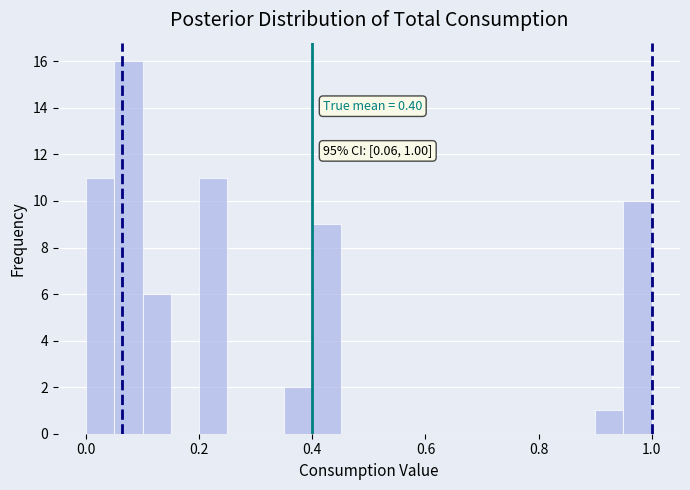

Read against the x-axis, roughly where is the centre of the tallest bar?

0.08